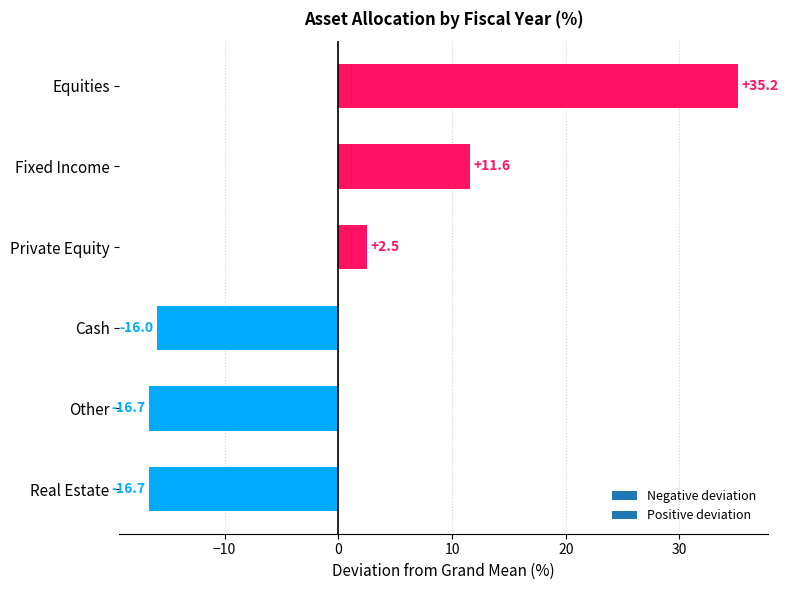

Does the chart contain any negative values?

Yes